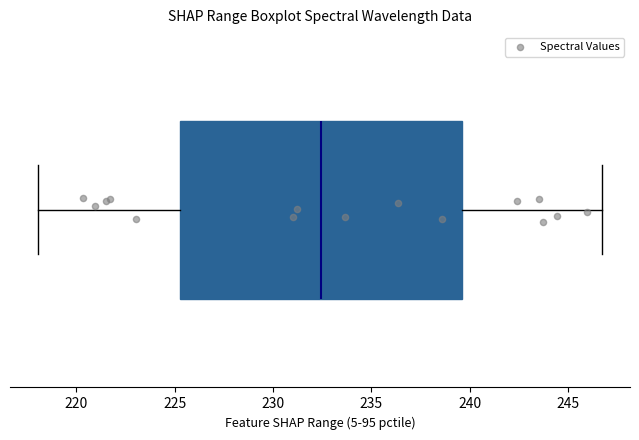

Where does the left whisker of the box end on the x-axis? The values are not printed on the chart, so give them approximately, as read against the axis.

218.0